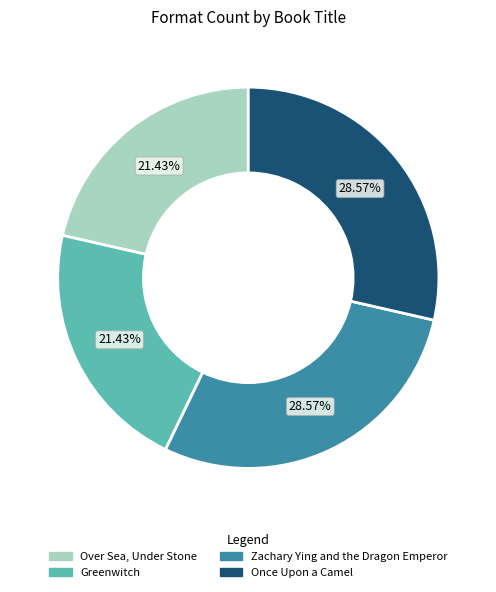

What is the ratio of the value at Once Upon a Camel to the value at Over Sea, Under Stone?

1.3